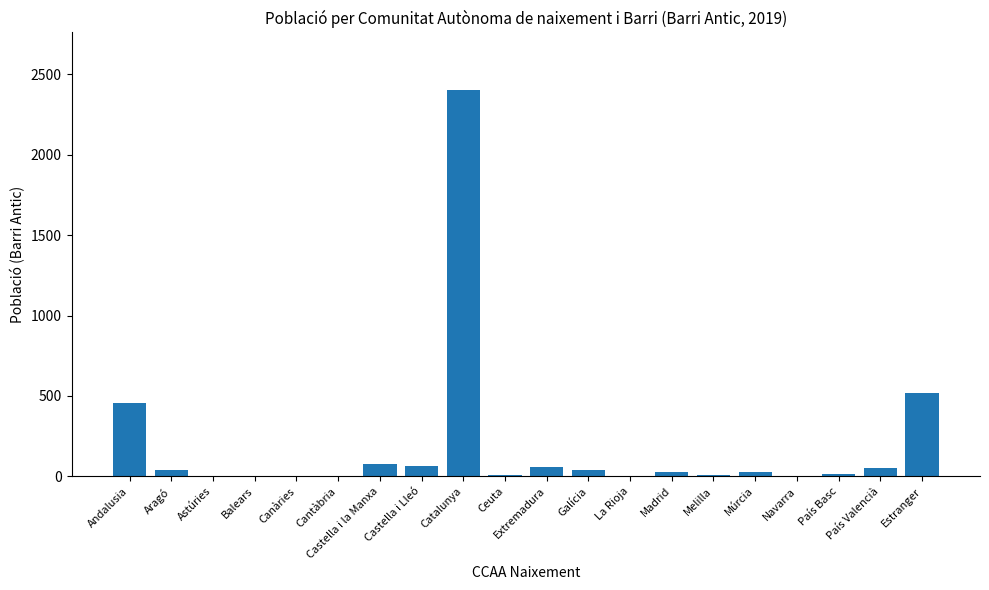

Which has a higher value, Catalunya or Navarra?

Catalunya